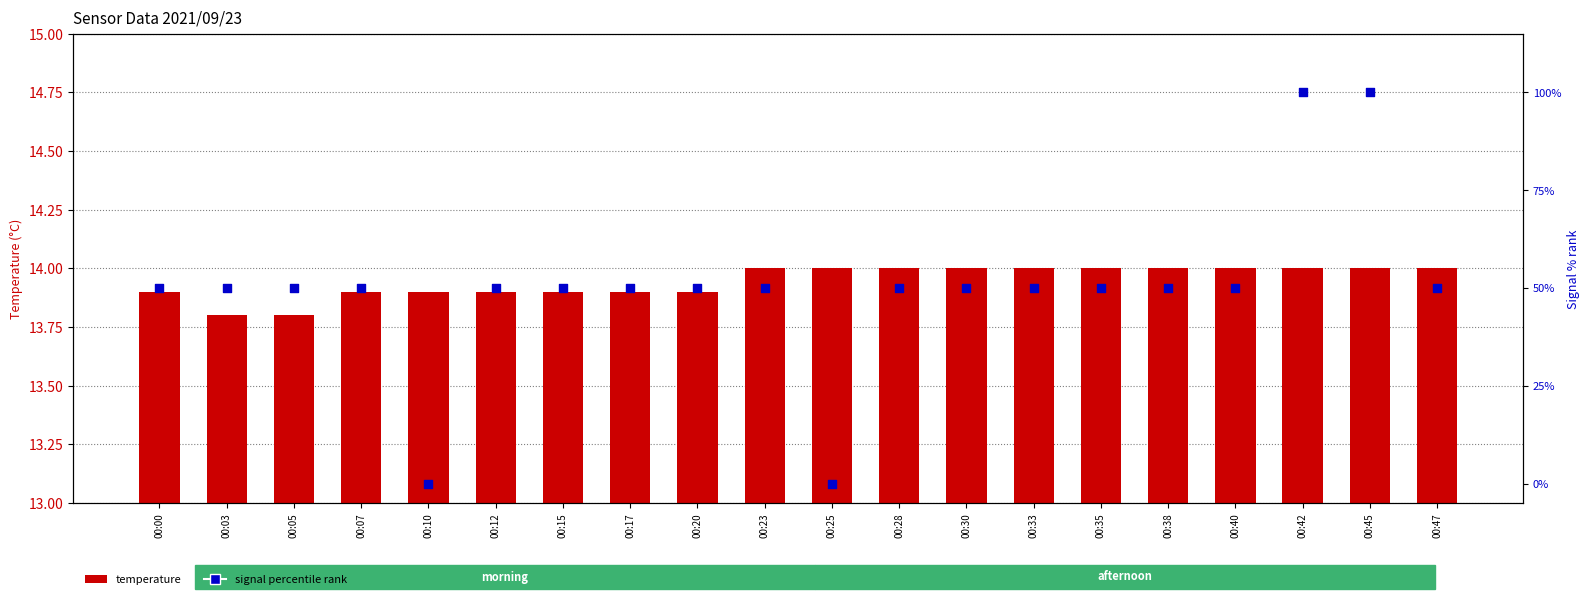

What is the total value across all series at 00:17?

63.9